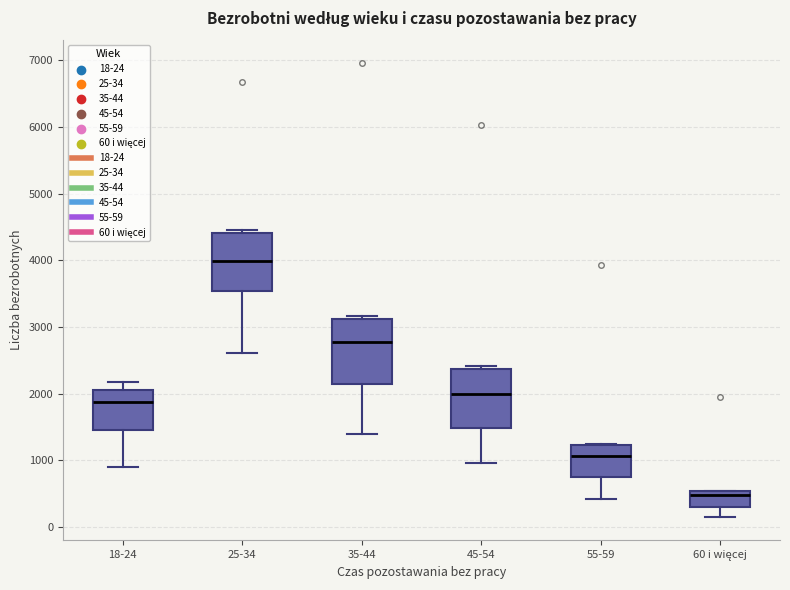

Which box has the lowest median line?

60 i więcej